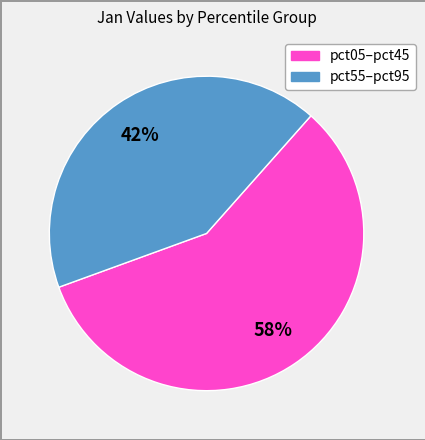

To the nearest percent, what is the average slice percentage?

50%